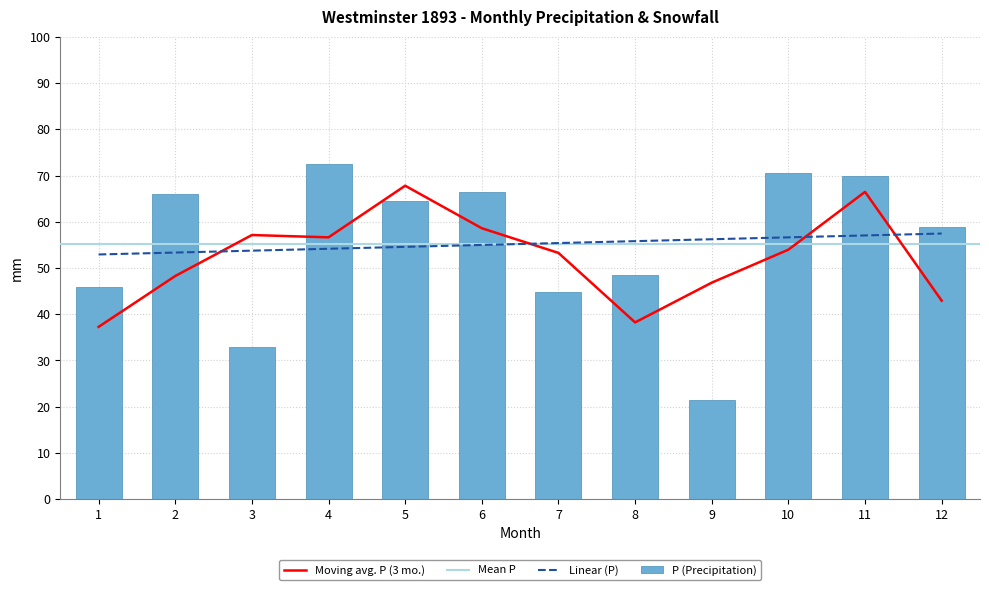

List the labels in order of value, largest first.

4, 10, 11, 6, 2, 5, 12, 8, 1, 7, 3, 9